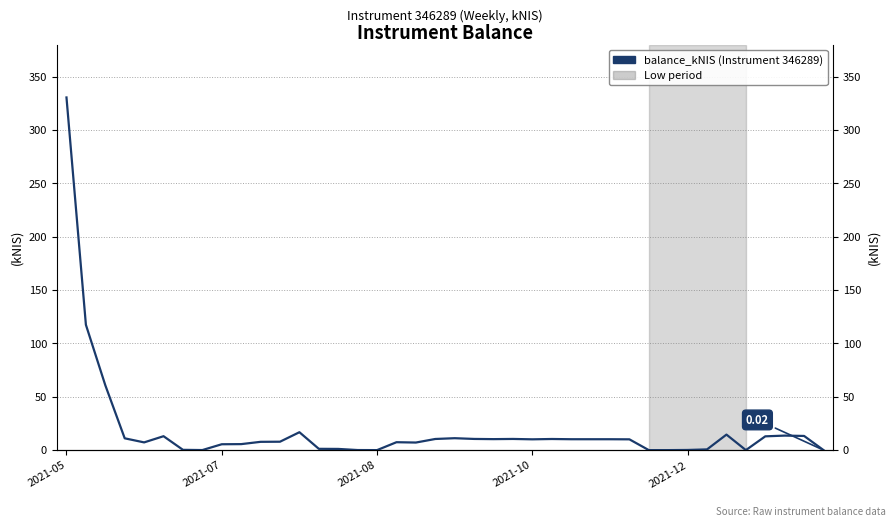

How many data points are above 10?

21